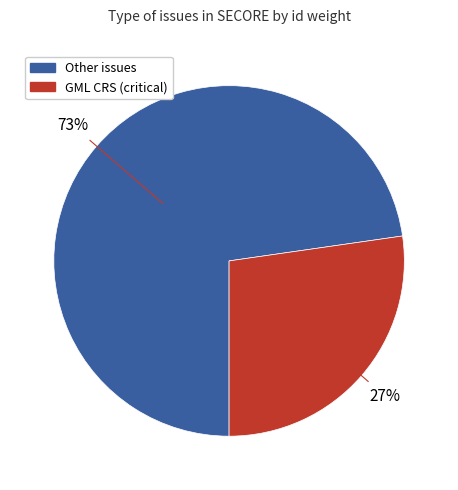

To the nearest percent, what is the average slice percentage?

50%